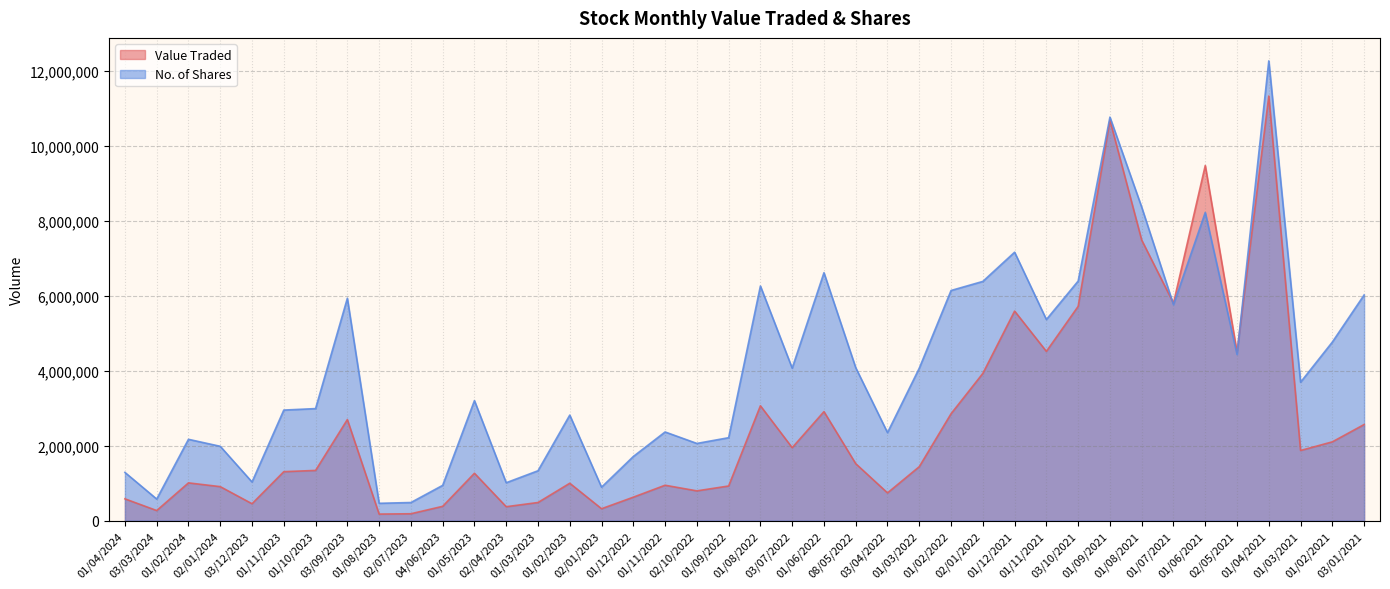

Between 03/07/2022 and 01/08/2021, which series saw the biggest shift?

Value Traded